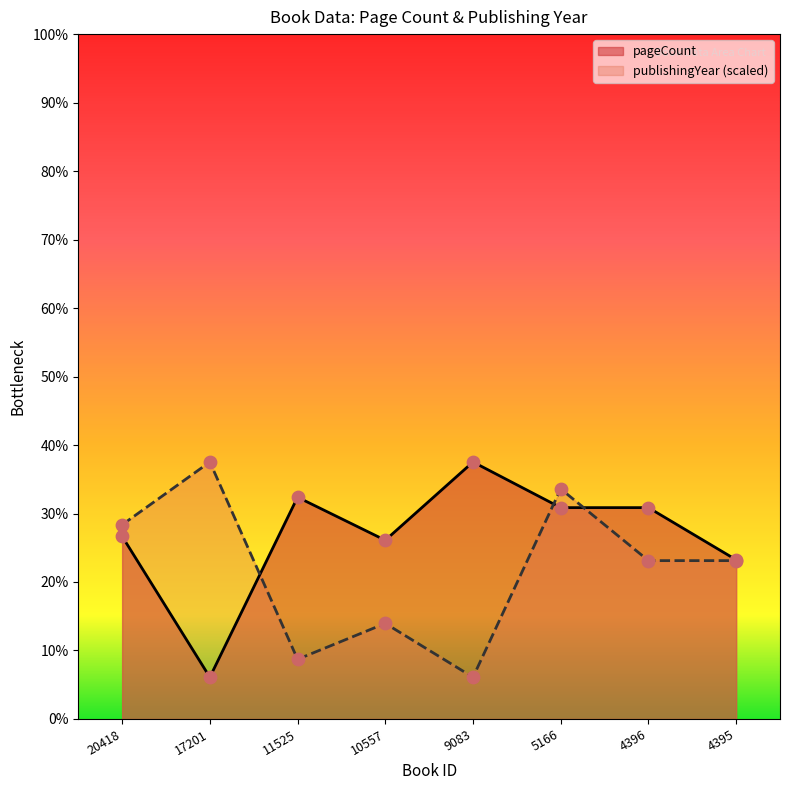

Which series contains the highest Y value?

pageCount